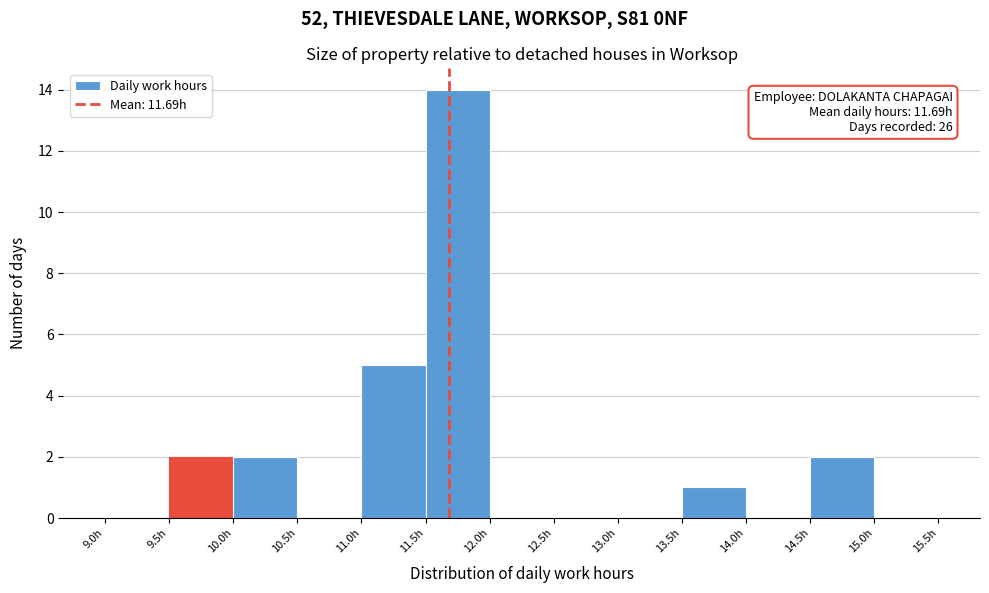

Which range on the x-axis has the tallest bar?

11.5 to 12.0